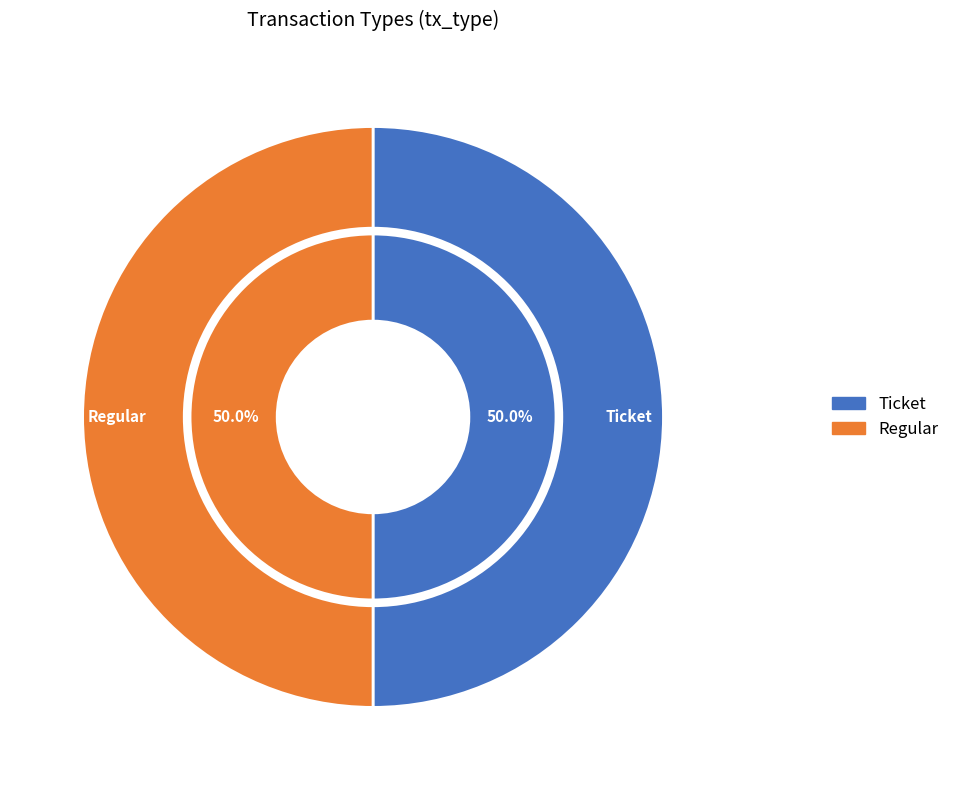

Count the number of slices in the pie.

2